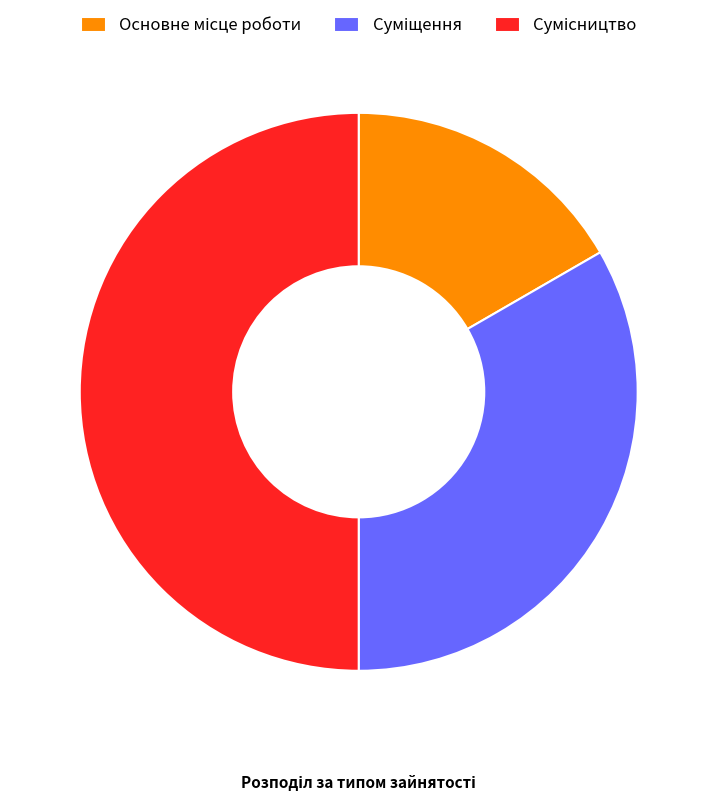

True or false: Сумісництво accounts for 50% of the total.

True